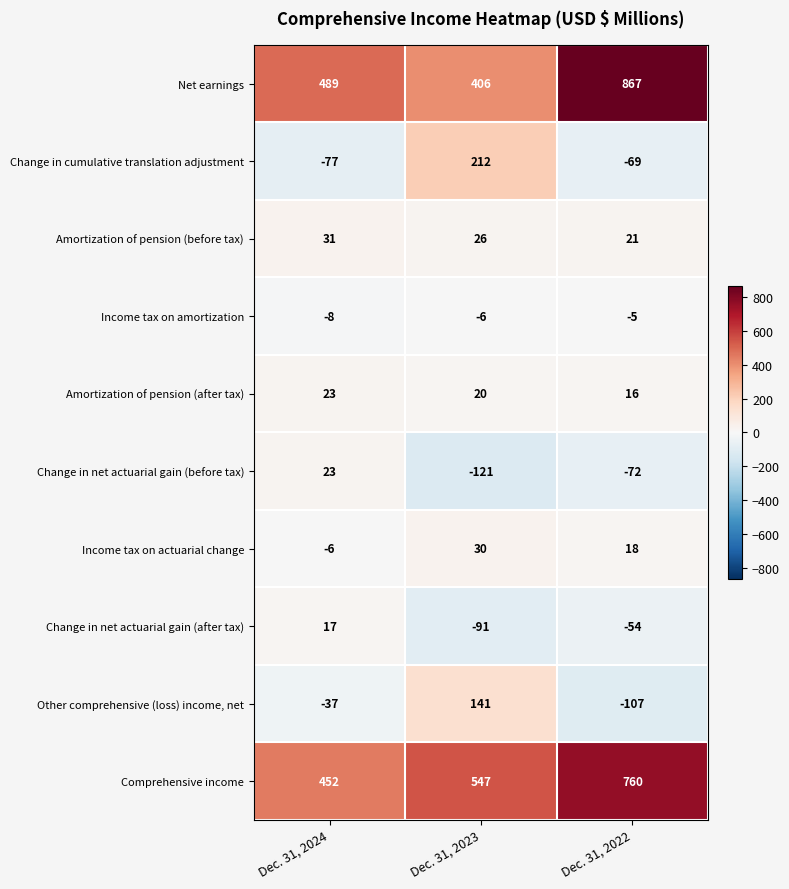

Which series changed the most between Dec. 31, 2023 and Dec. 31, 2022?

Net earnings